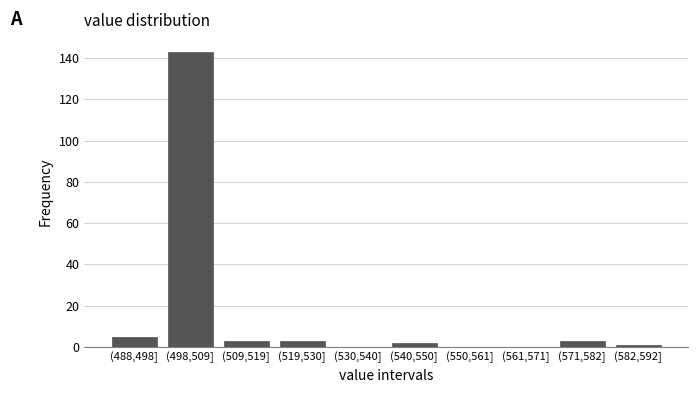

Reading left to right, list all the values displayed in this chart.

(488,498]=5	(498,509]=143	(509,519]=3	(519,530]=3	(530,540]=0	(540,550]=2	(550,561]=0	(561,571]=0	(571,582]=3	(582,592]=1